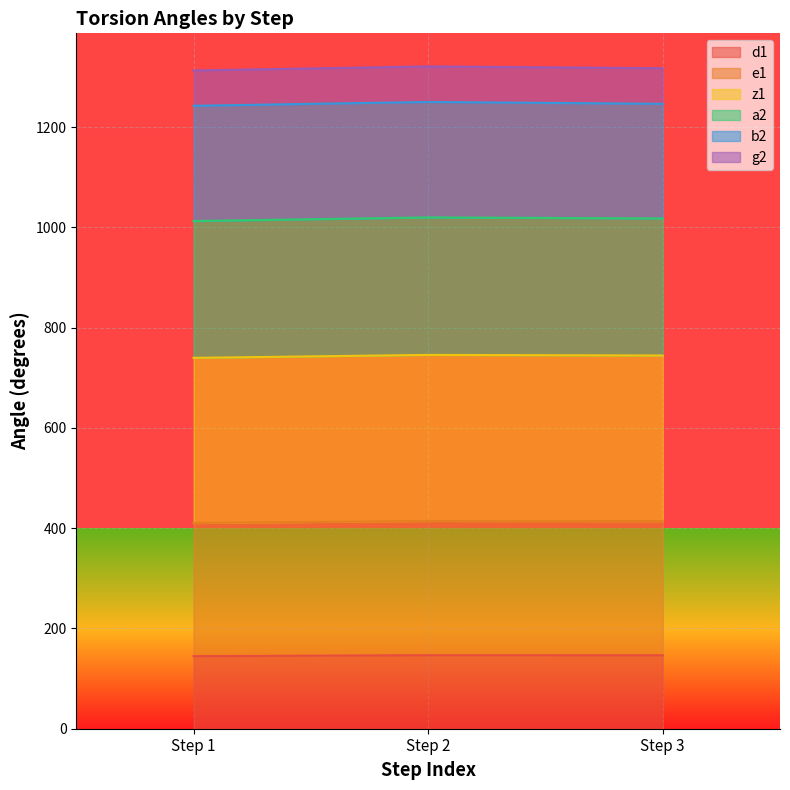

The value of d1 at Step 2 is 76.3. True or false?

False